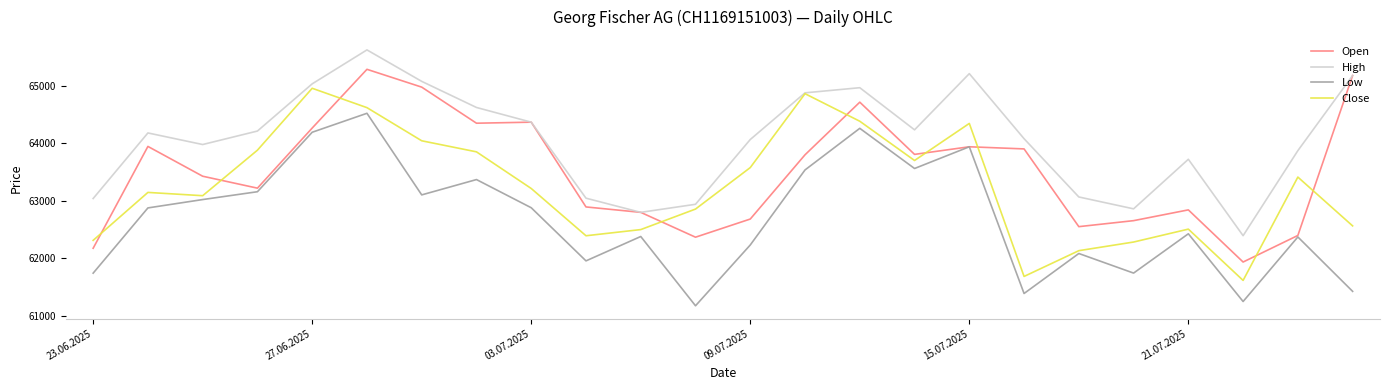

What are all the series names shown in the legend?

Open, High, Low, Close